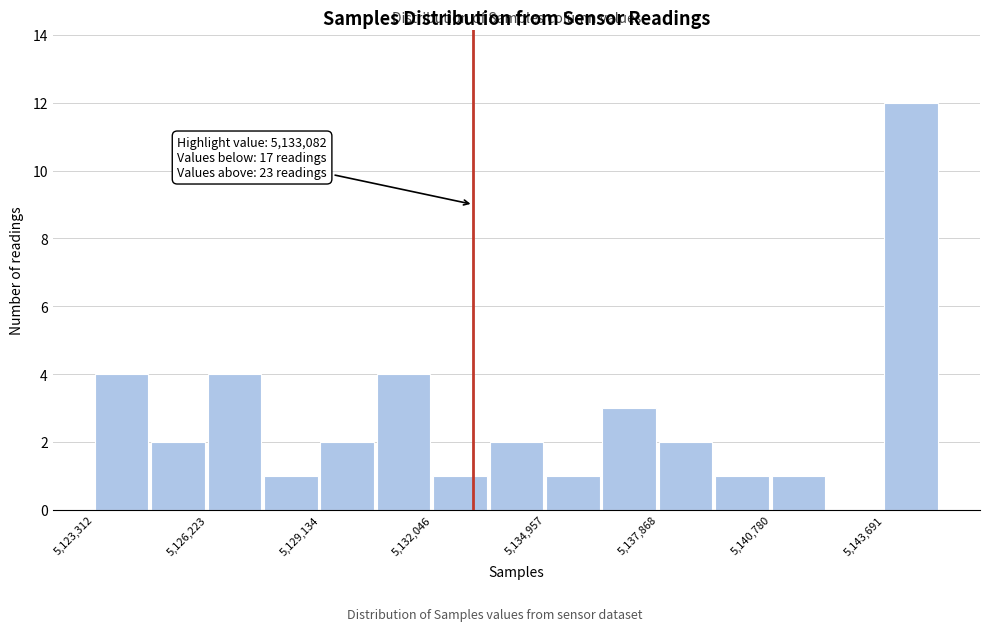

Around what value on the x-axis is the tallest bar? Give the approximate position of its centre, as read against the axis.

5144500